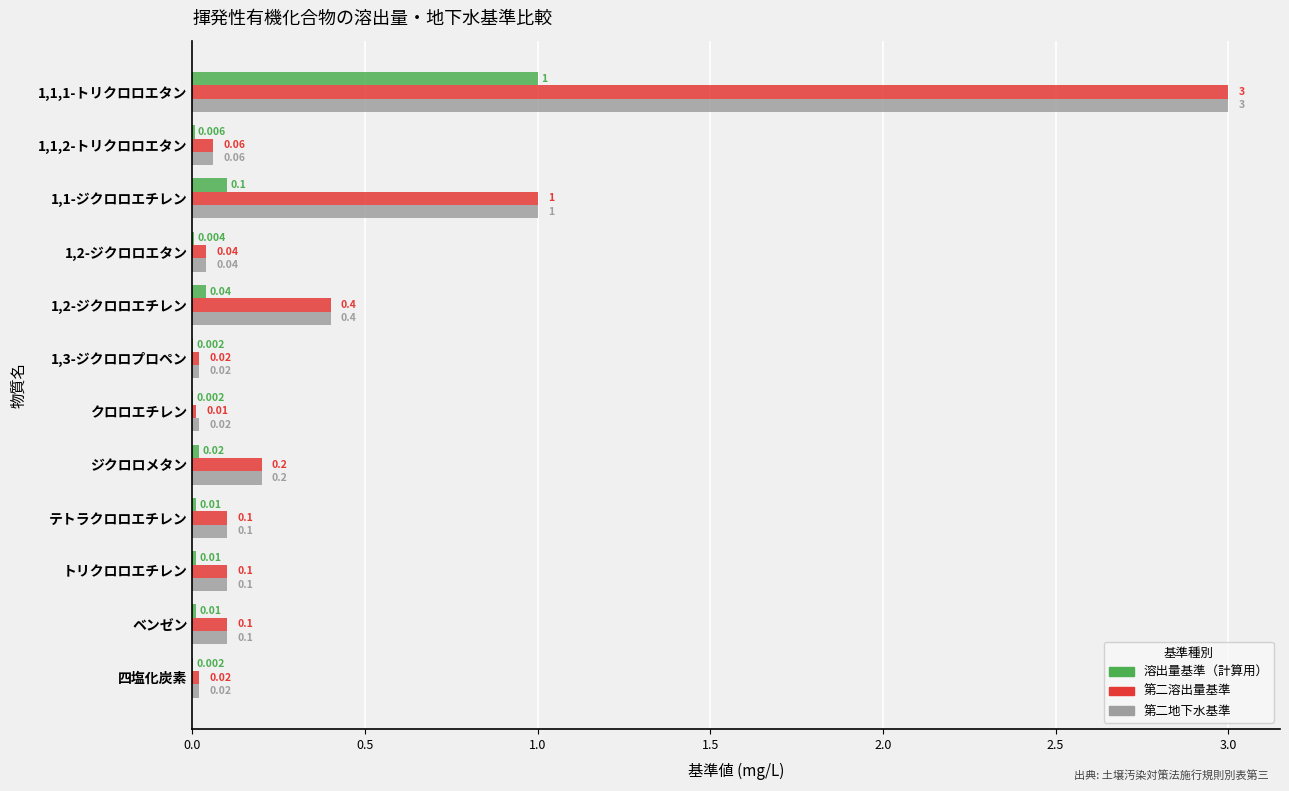

Is the value of 第二地下水基準 at 1,3-ジクロロプロペン greater than the value of 溶出量基準（計算用） at 四塩化炭素?

Yes